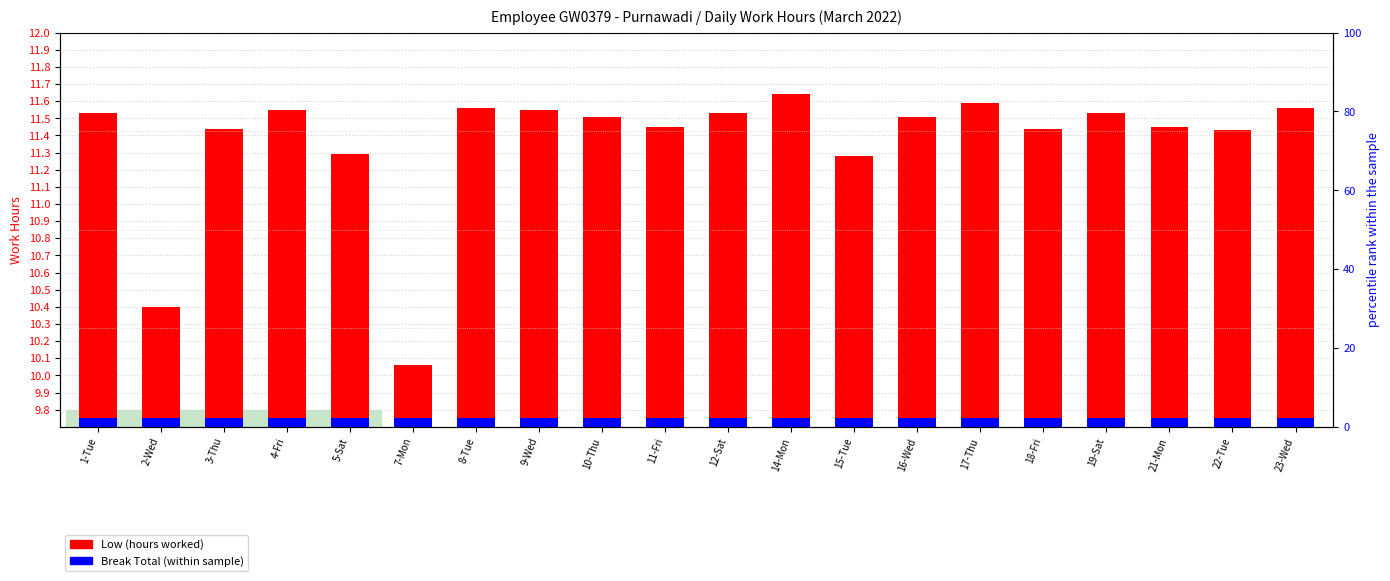

True or false: Low (hours above base) has a value of 1.9 at 14-Mon.

True